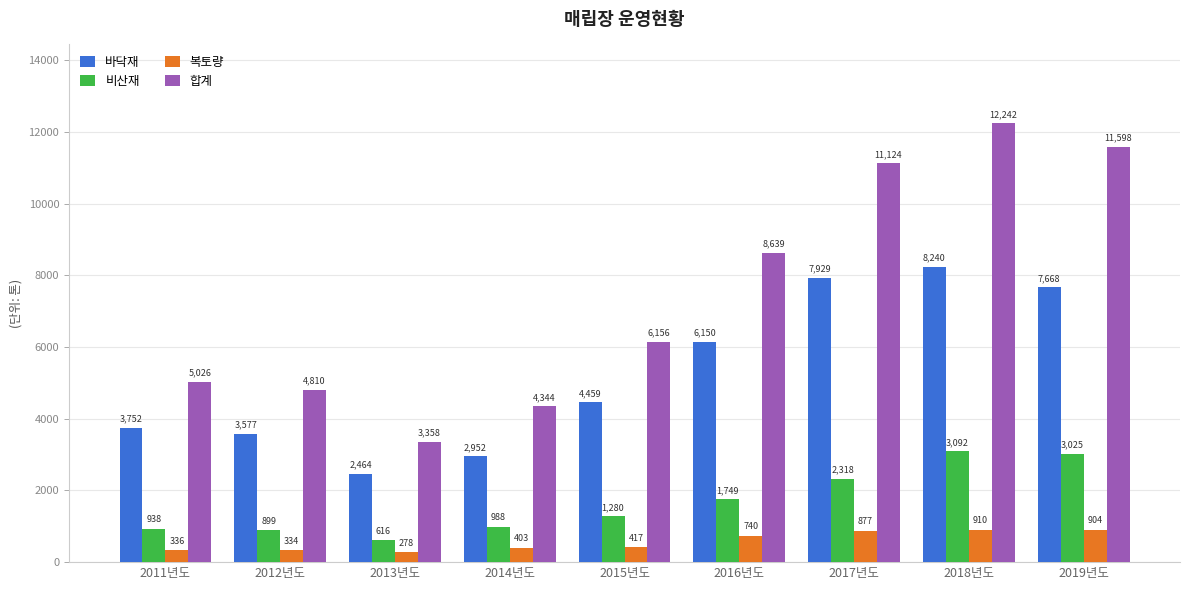

What is the approximate value of 합계 at 2019년도?

11597.5